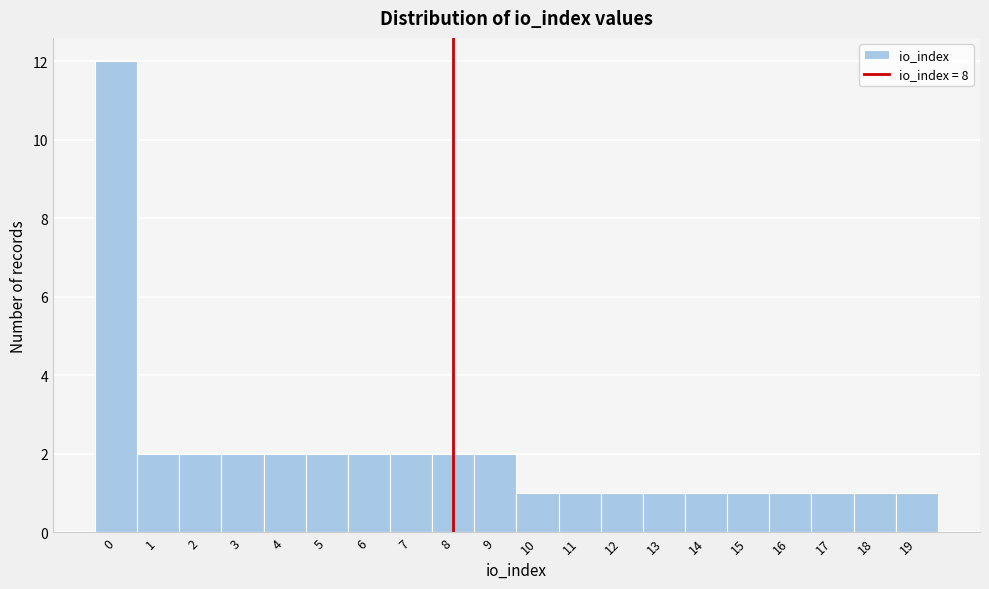

Reading left to right, list every bar in this chart as the range it spans on the x-axis followed by its height. The values are not printed on the chart, so give them approximately, as read against the axis.

-0.5 to 0.5: 12
0.5 to 1.5: 2
1.5 to 2.5: 2
2.5 to 3.5: 2
3.5 to 4.5: 2
4.5 to 5.5: 2
5.5 to 6.5: 2
6.5 to 7.5: 2
7.5 to 8.5: 2
8.5 to 9.5: 2
9.5 to 10.5: 1
10.5 to 11.5: 1
11.5 to 12.5: 1
12.5 to 13.5: 1
13.5 to 14.5: 1
14.5 to 15.5: 1
15.5 to 16.5: 1
16.5 to 17.5: 1
17.5 to 18.5: 1
18.5 to 19.5: 1